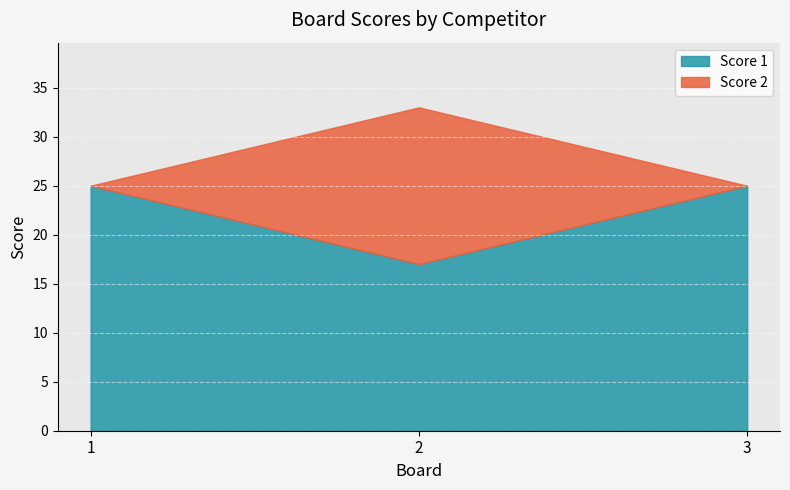

Is the value of Score 1 at 2 greater than the value of Score 2 at 2?

Yes